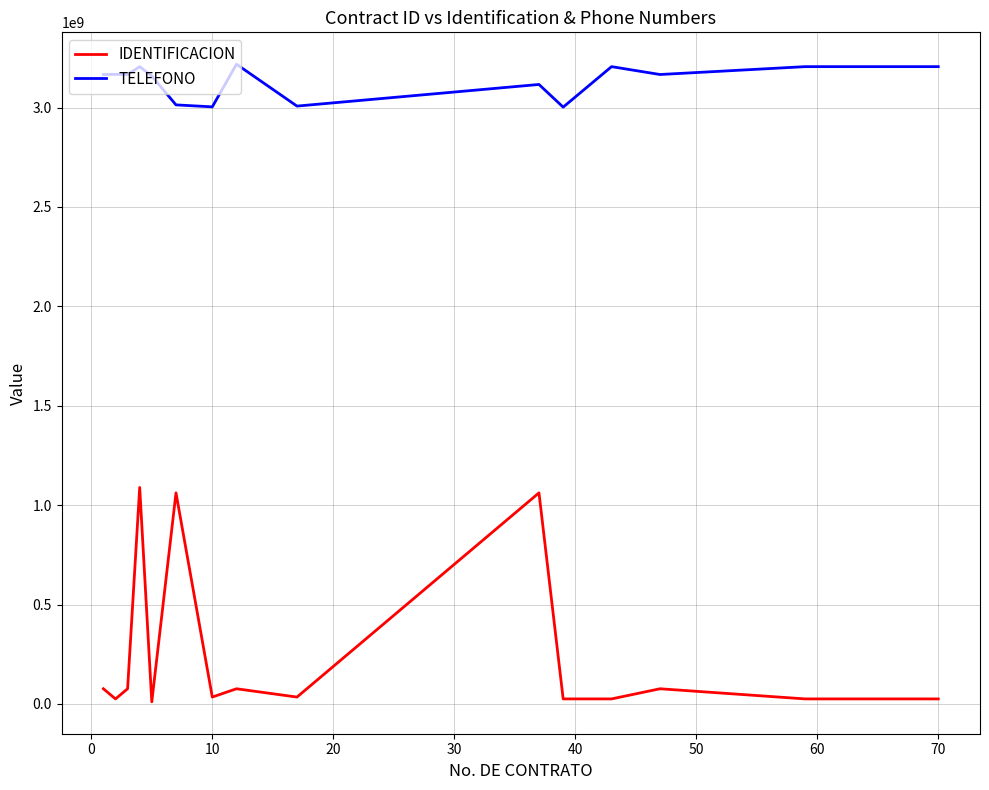

What are all the series names shown in the legend?

IDENTIFICACION, TELEFONO